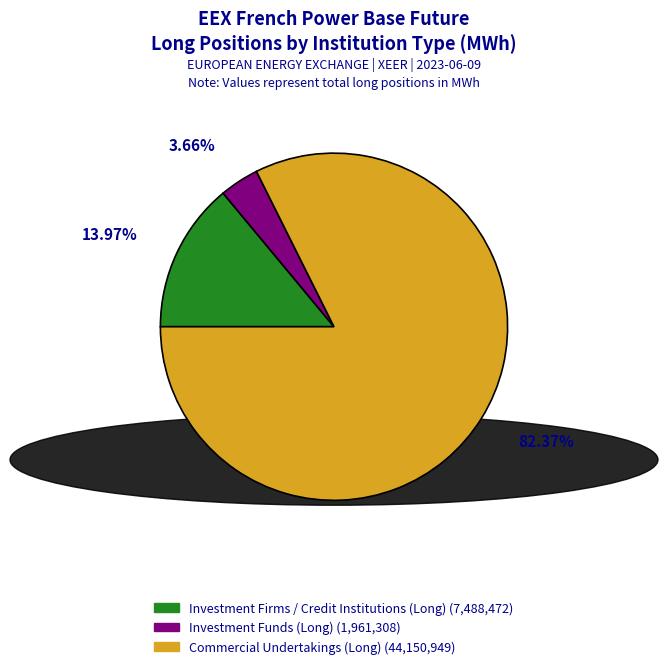

Is Investment Funds (Long) the majority of the pie?

No